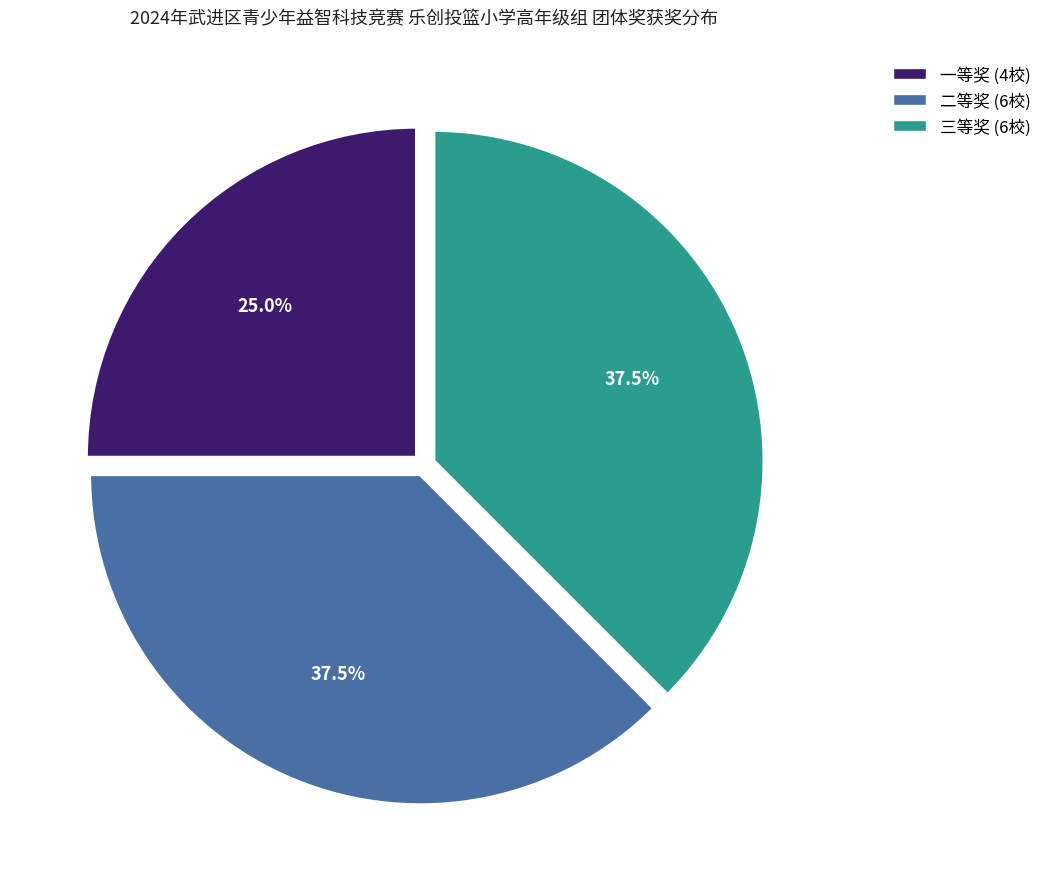

Is there any slice that represents more than half of the pie?

No